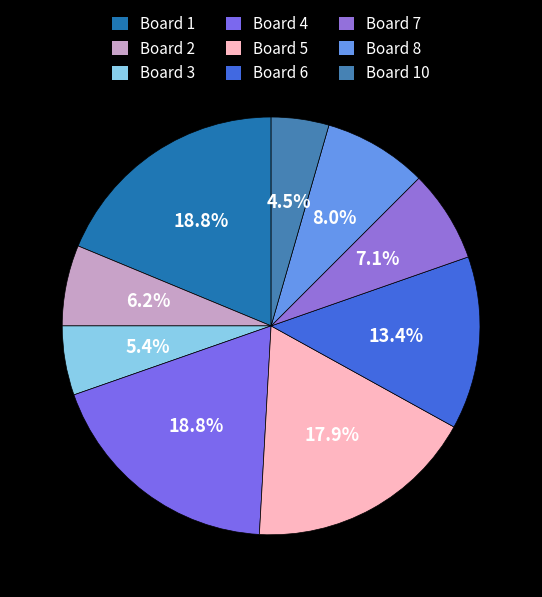

Is there any slice that represents more than half of the pie?

No